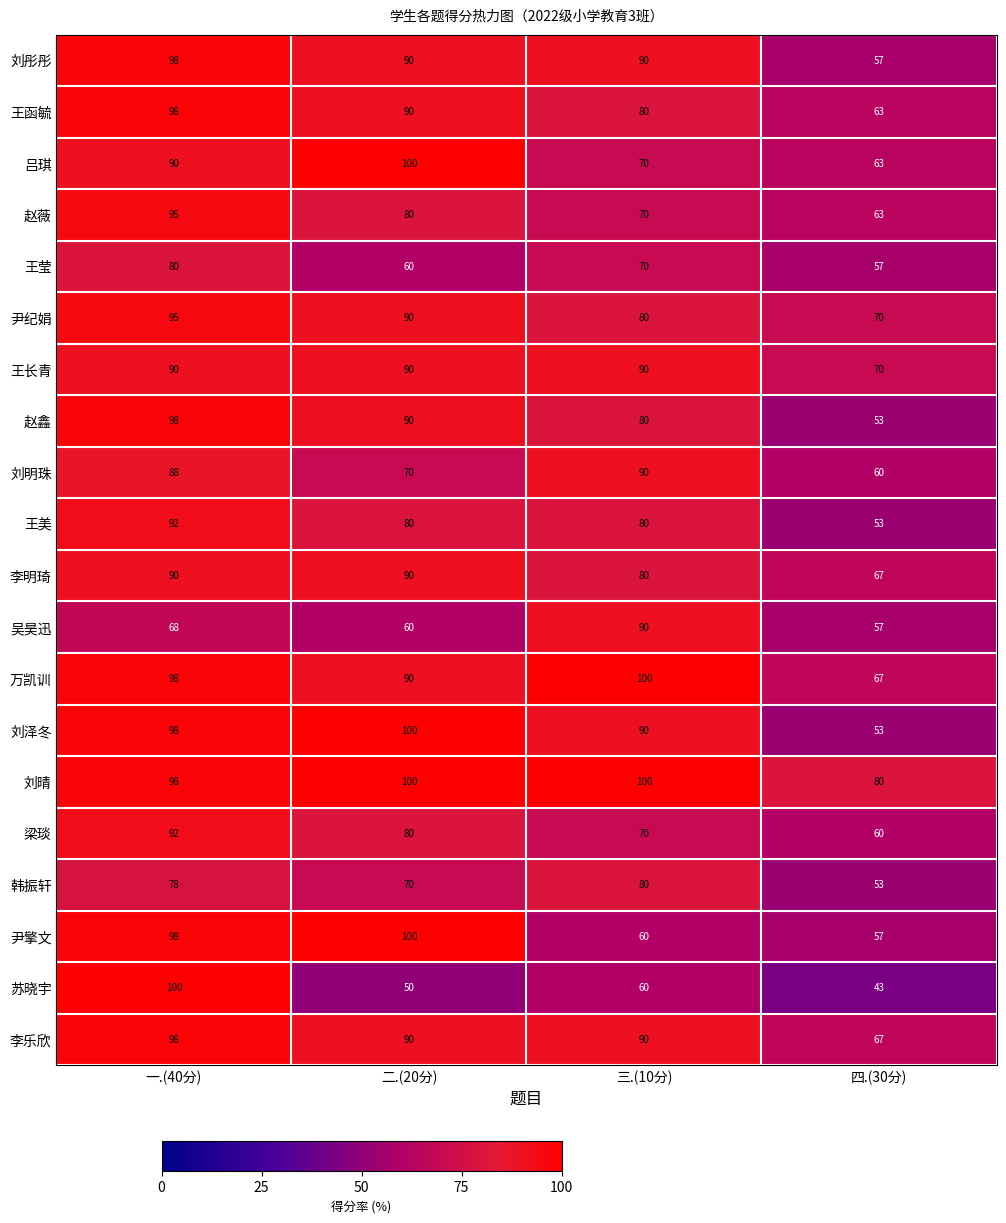

What is the maximum value for 韩振轩?

80